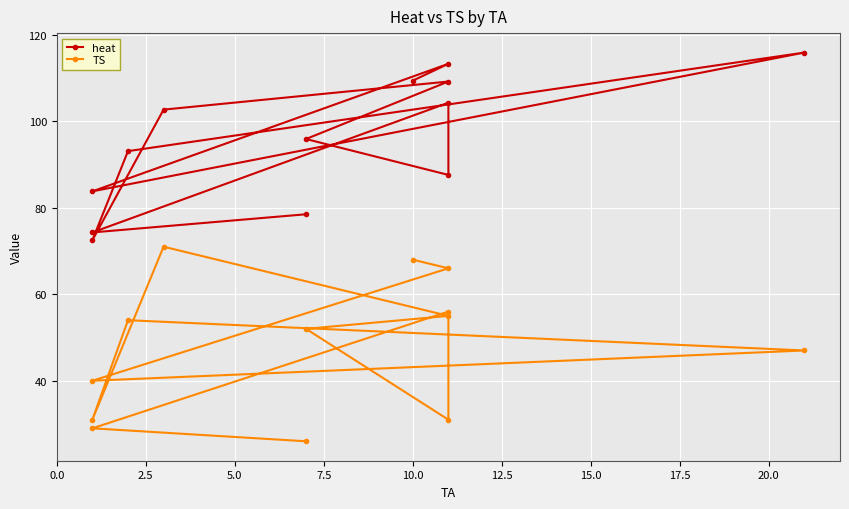

Is it true that TS equals 29.9 at 10.0?

False